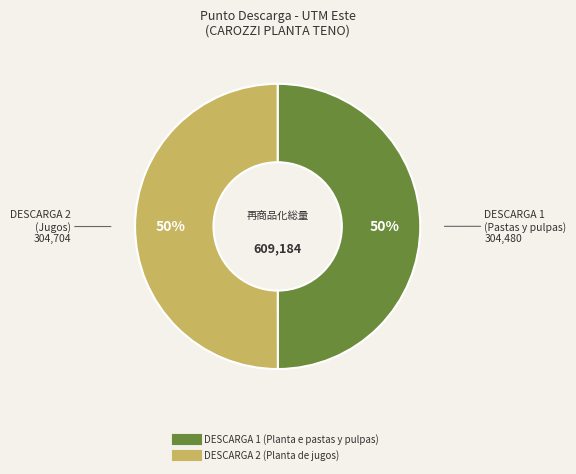

What percentage is the DESCARGA 1 (Planta e pastas y pulpas) slice, to the nearest percent?

50%